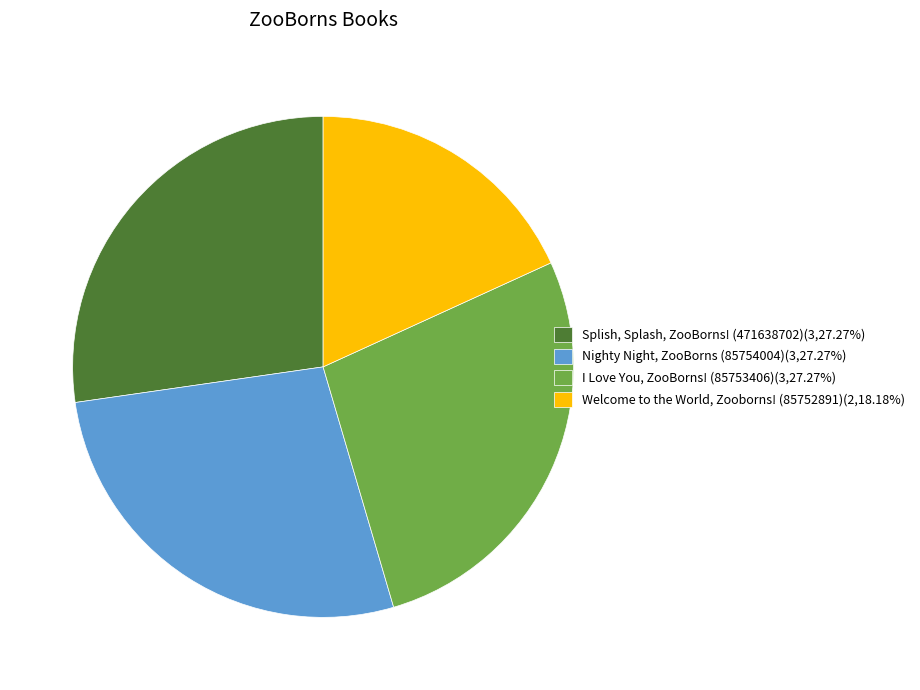

Is the sum of Splish, Splash, ZooBorns! (471638702) and I Love You, ZooBorns! (85753406) greater than half?

Yes